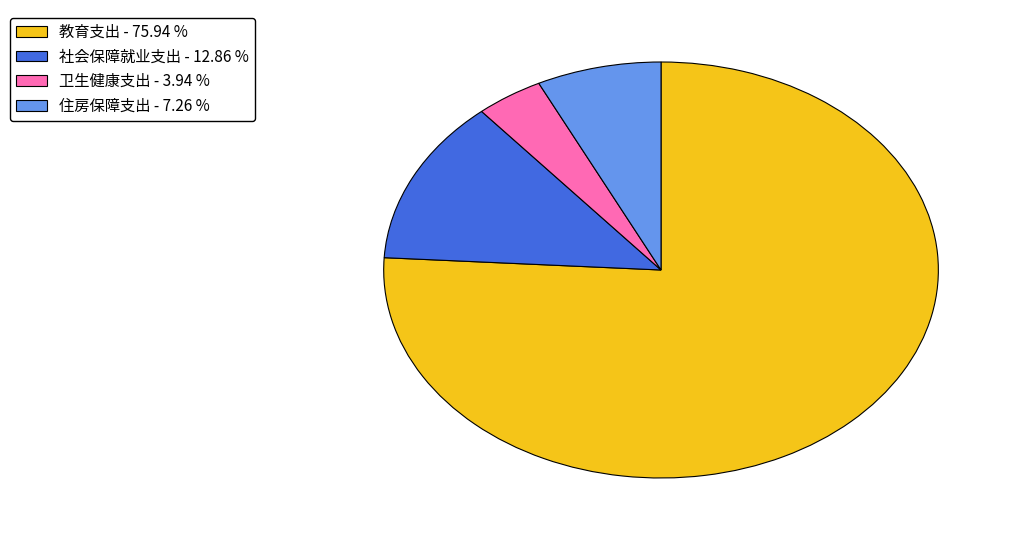

Do 住房保障支出 and 社会保障就业支出 together represent more than half of the pie?

No